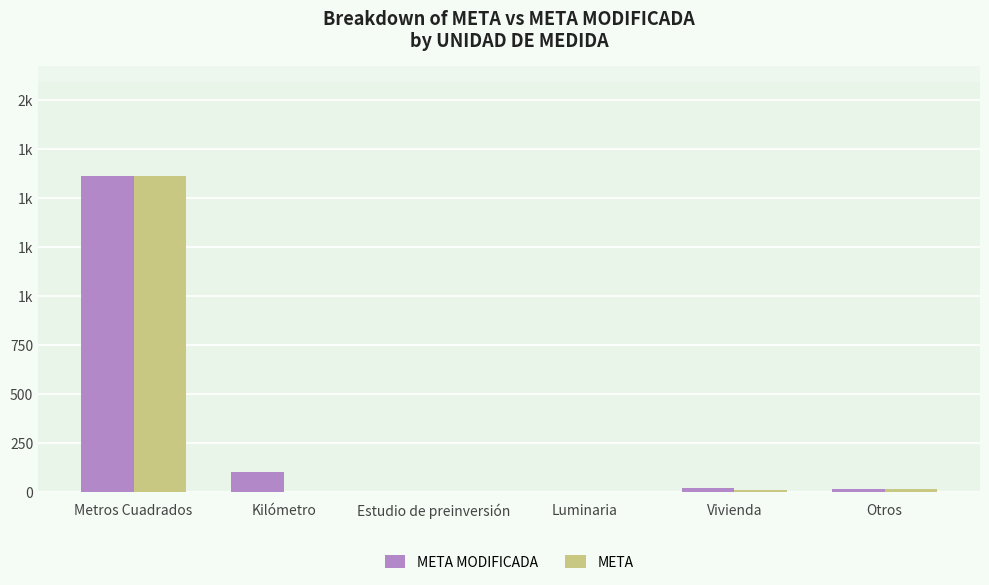

Which has a higher value, Estudio de preinversión or Otros?

Otros